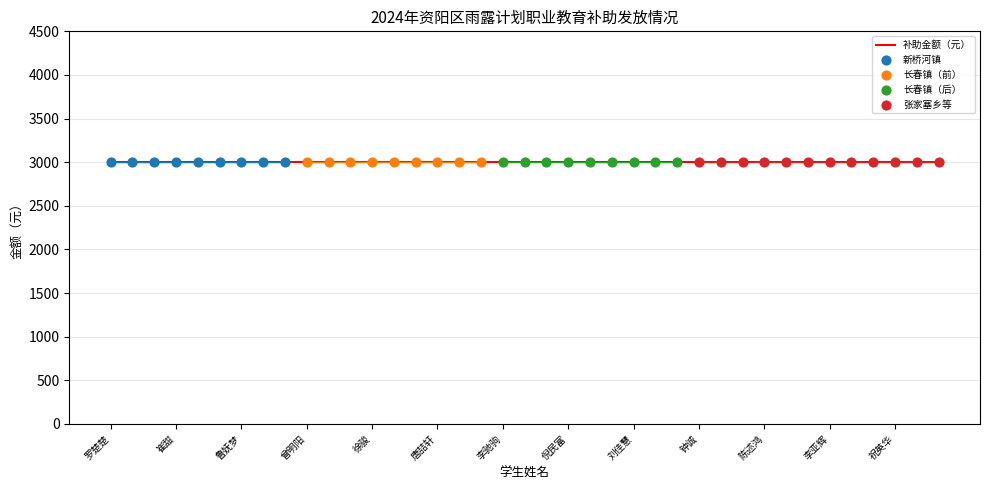

Which series contains the highest Y value?

补助金额（元）